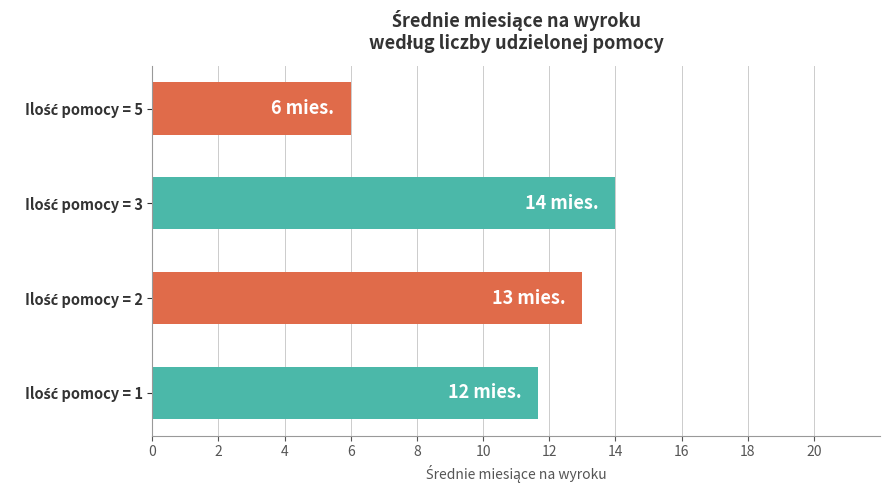

What is the sum of all values?

44.7